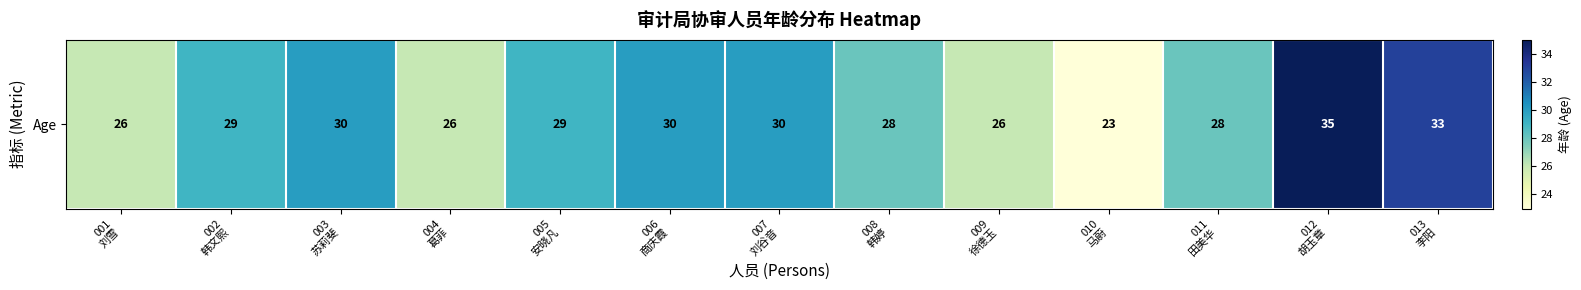

Reading left to right, extract all data points from this chart.

001
刘雪=26	002
韩文熙=29	003
苏莉斐=30	004
葛菲=26	005
安晓凡=29	006
商庆霞=30	007
刘谷音=30	008
韩婷=28	009
徐德玉=26	010
马蔚=23	011
田美华=28	012
胡玉章=35	013
李阳=33